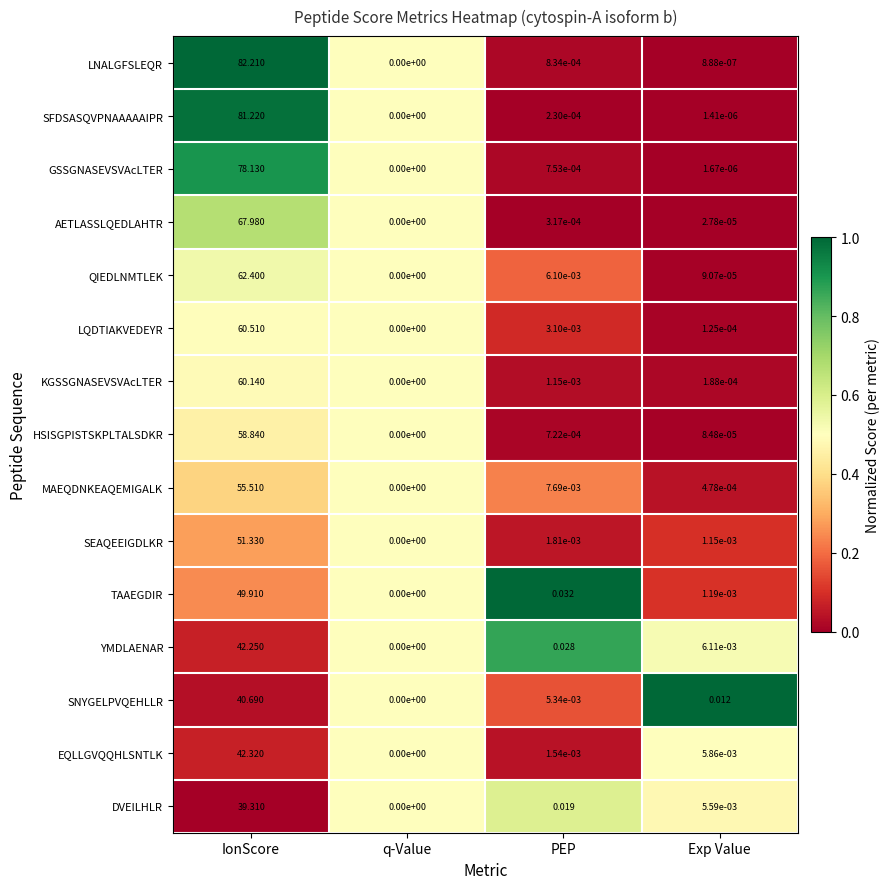

Rank the series at PEP from highest to lowest value.

TAAEGDIR, YMDLAENAR, DVEILHLR, MAEQDNKEAQEMIGALK, QIEDLNMTLEK, SNYGELPVQEHLLR, LQDTIAKVEDEYR, SEAQEEIGDLKR, EQLLGVQQHLSNTLK, KGSSGNASEVSVAcLTER, LNALGFSLEQR, GSSGNASEVSVAcLTER, HSISGPISTSKPLTALSDKR, AETLASSLQEDLAHTR, SFDSASQVPNAAAAAIPR